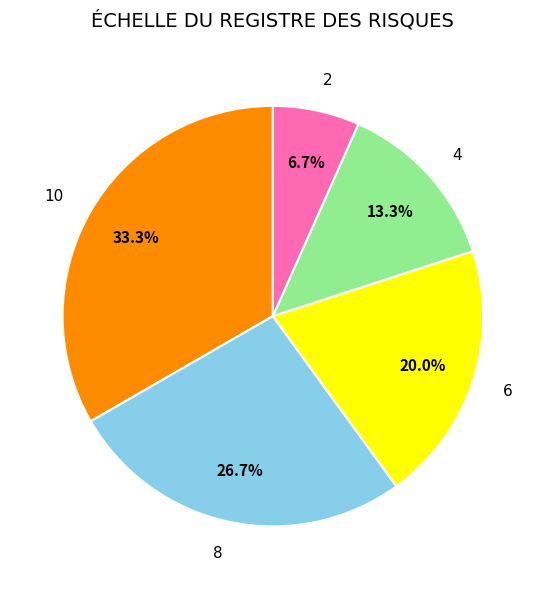

What percentage do 2 and 8 together represent?

33.3%